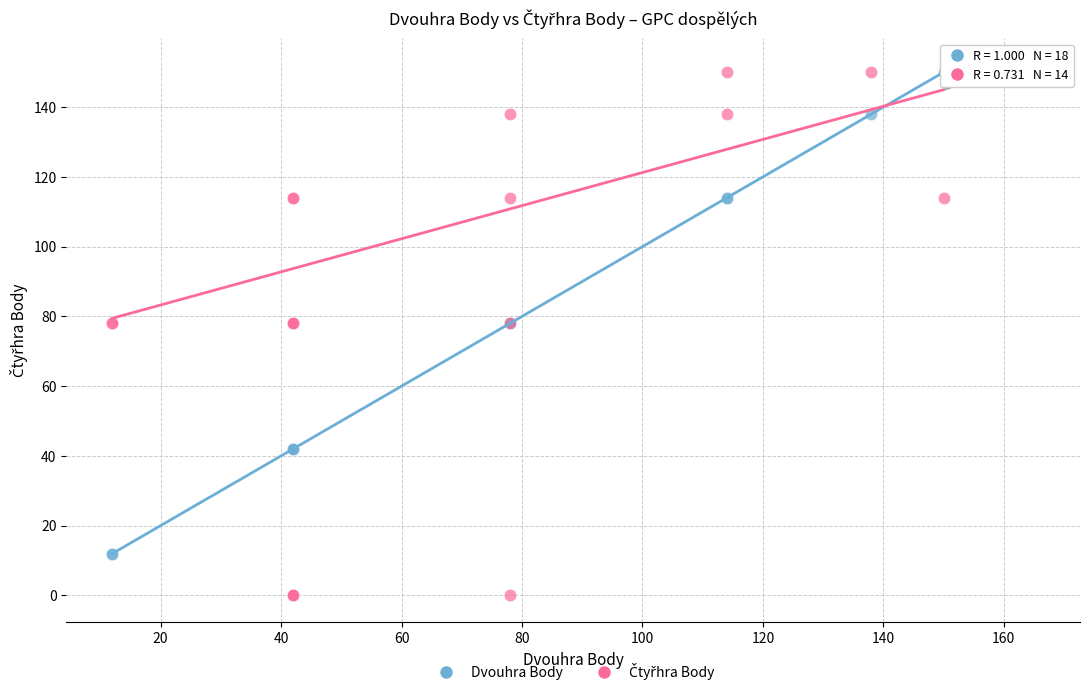

What is the X range (max minus min) for the scatter plot?

138